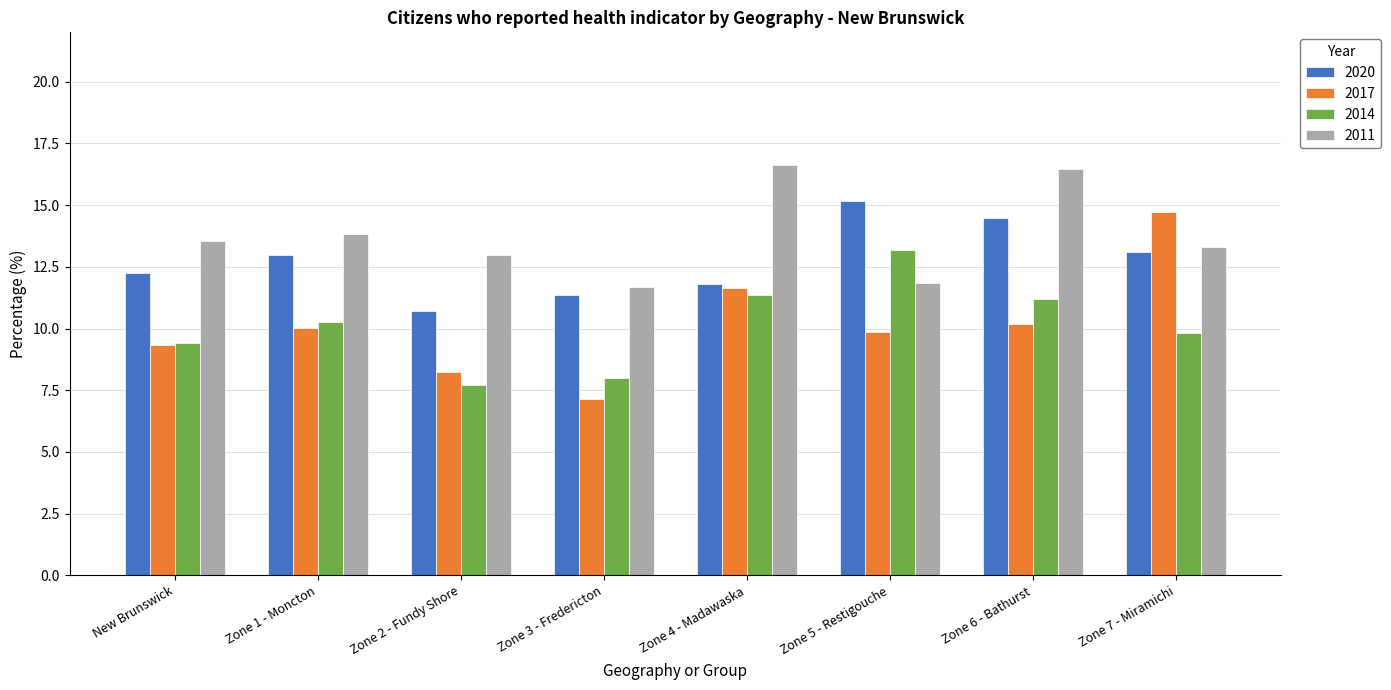

Does the chart contain any negative values?

No